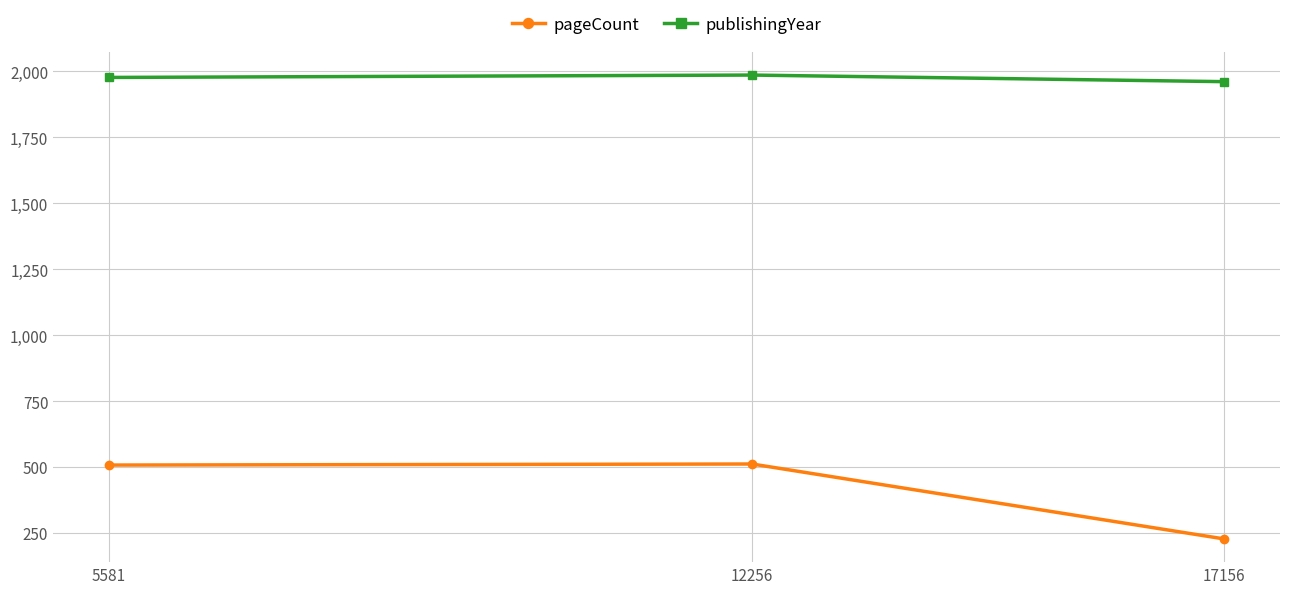

What is the value of the pageCount point at the 3rd from the left?

228